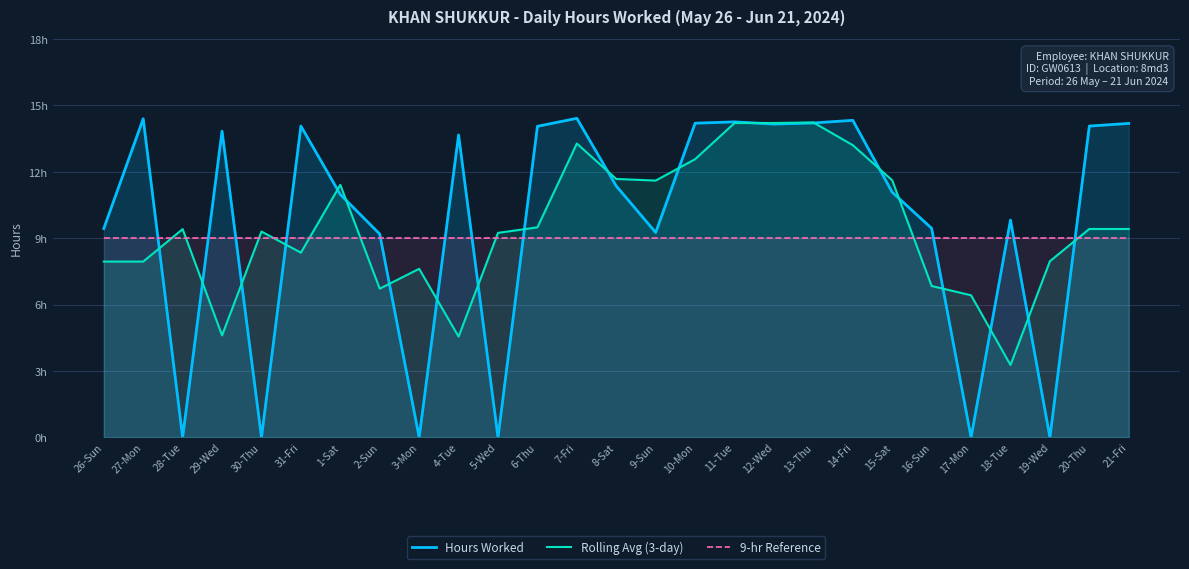

Which series has the largest range (max minus min)?

Hours Worked